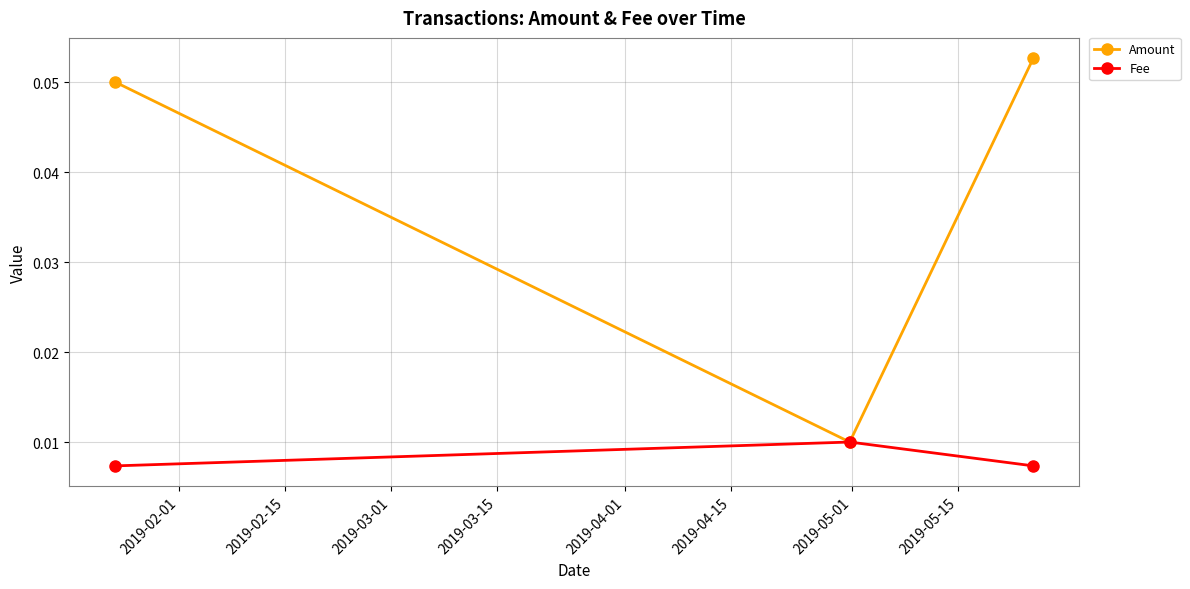

At how many categories does at least one series exceed 0?

3